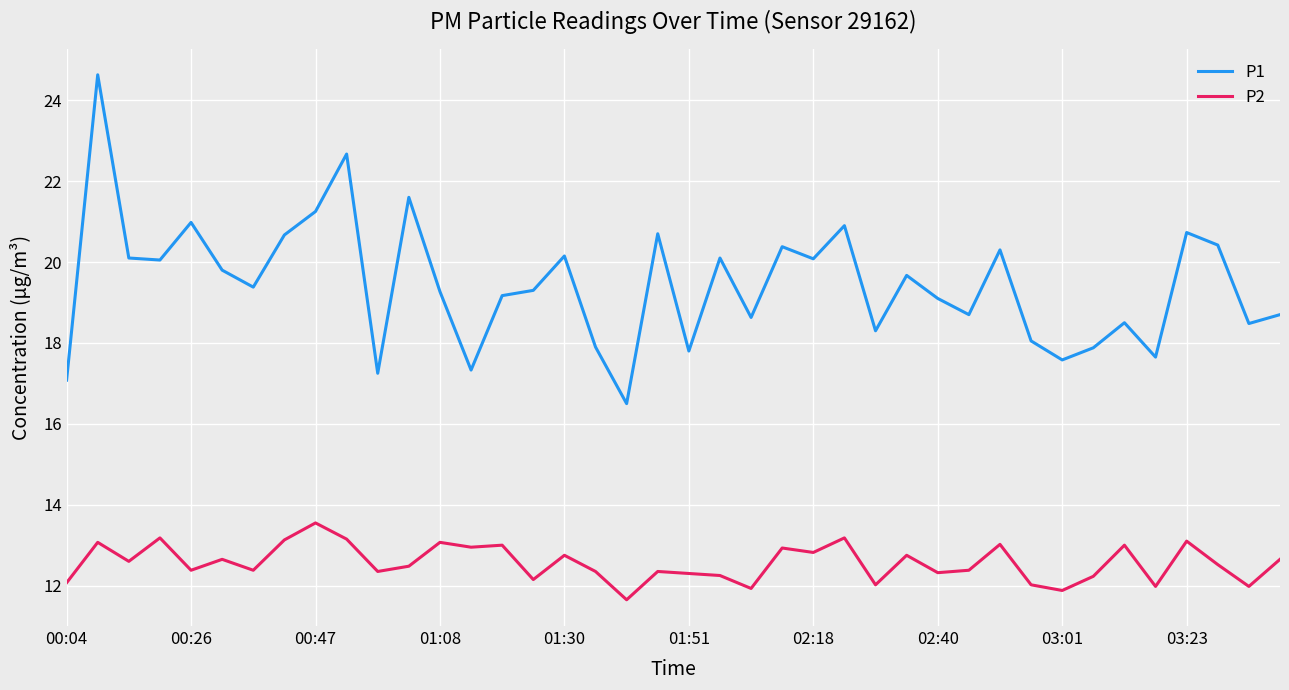

Does the chart have visible grid lines?

Yes